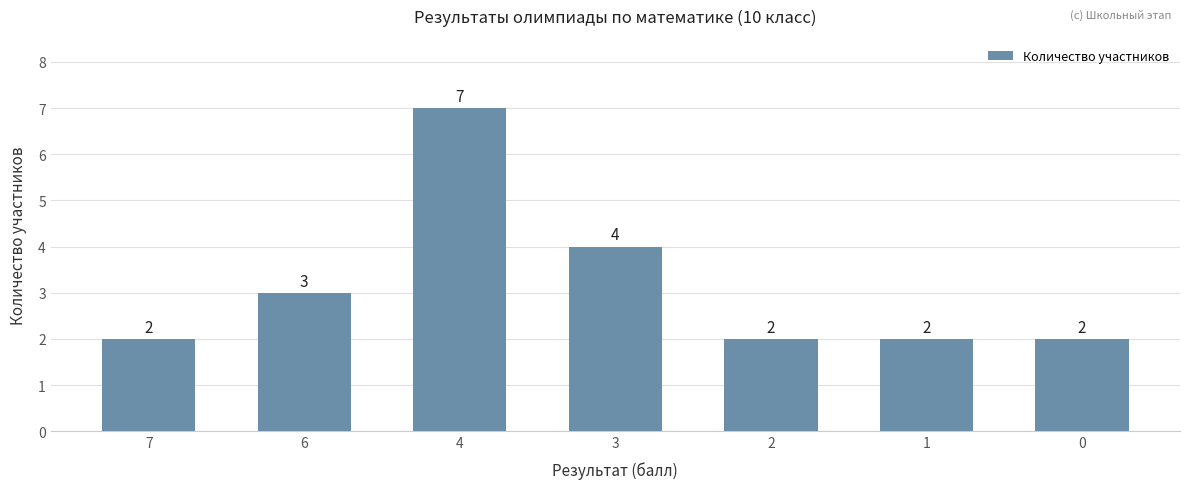

True or false: the data shows 0 at 1.

False